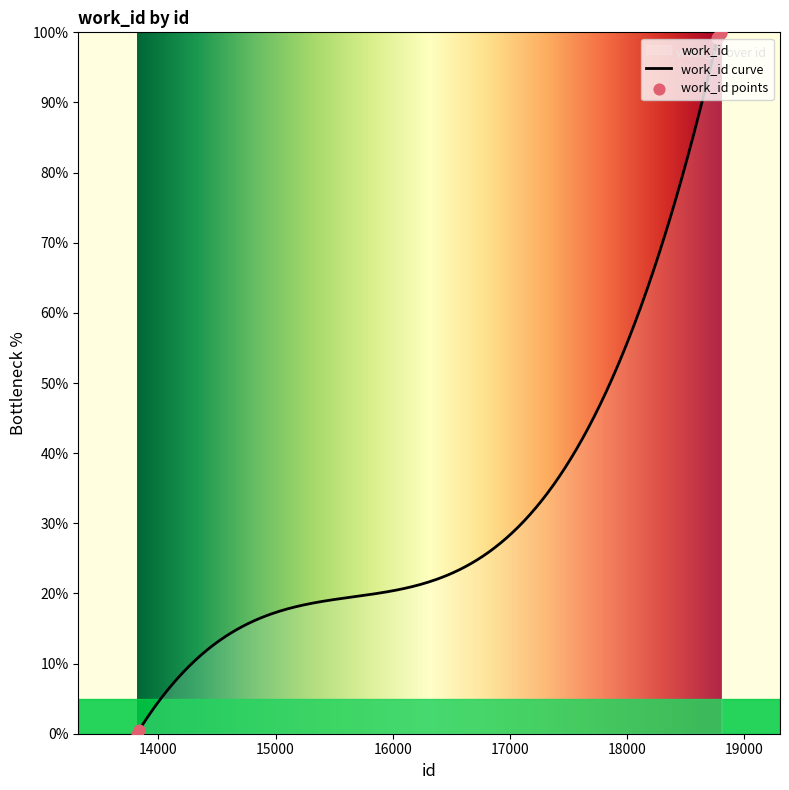

What is the change in value from 18774 to 18802?

+0.6